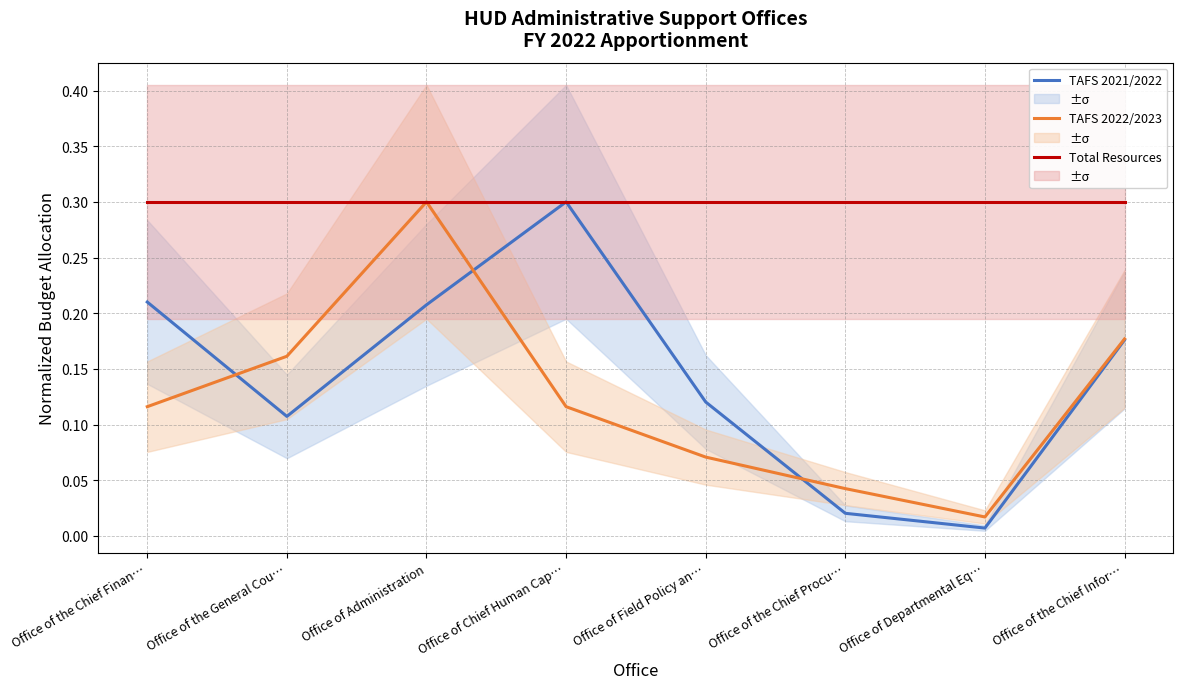

Which label corresponds to the smallest value in the chart?

Office of Departmental Eq…